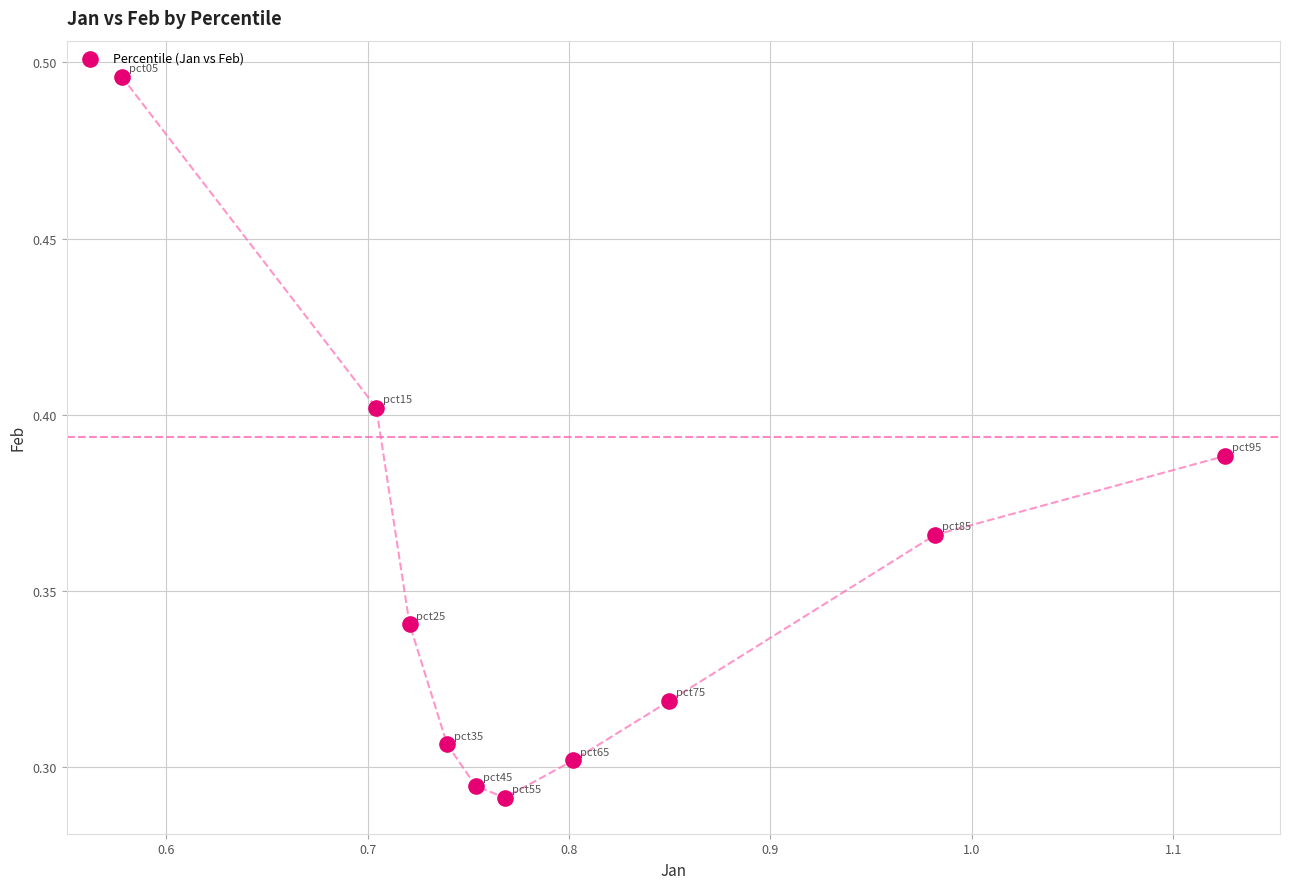

What is the average X value?

0.8